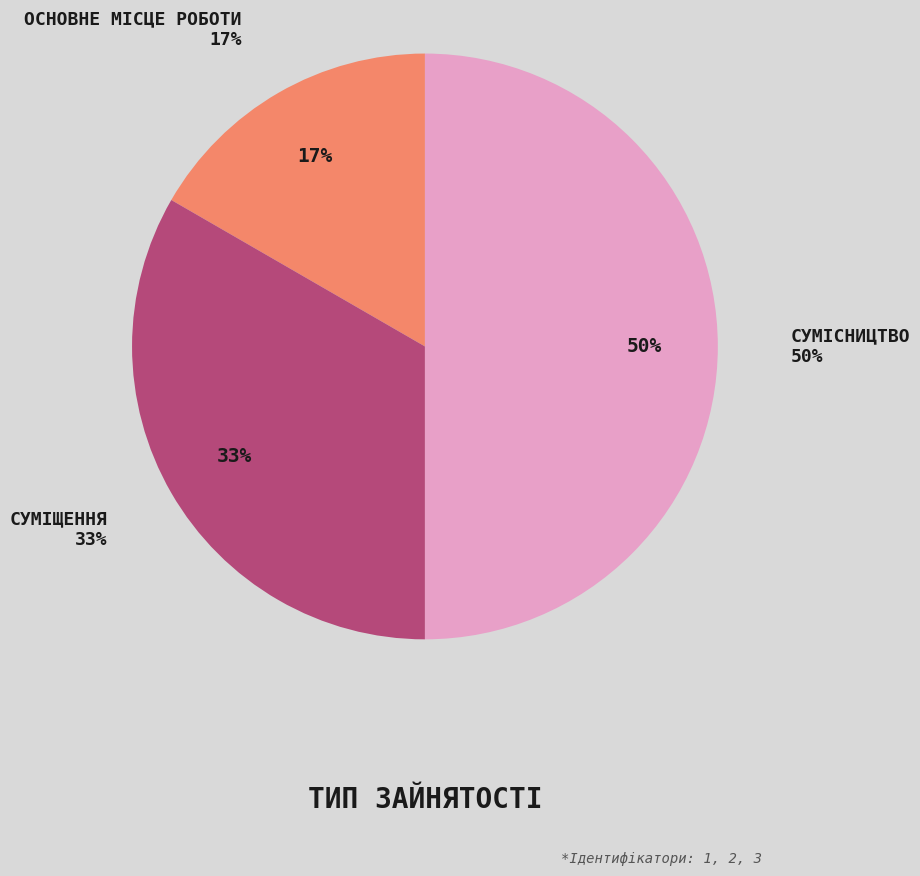

Count the number of slices in the pie.

3